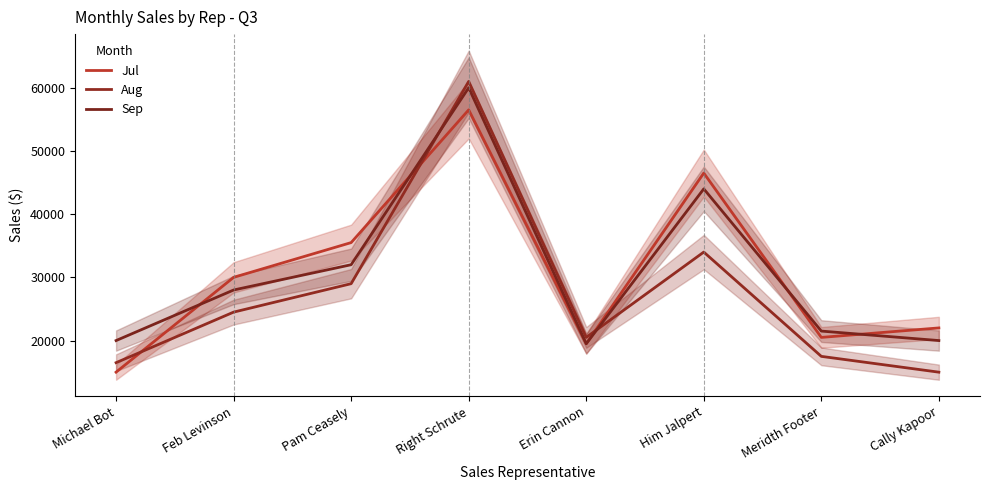

True or false: Sep has a value of 69029 at Him Jalpert.

False